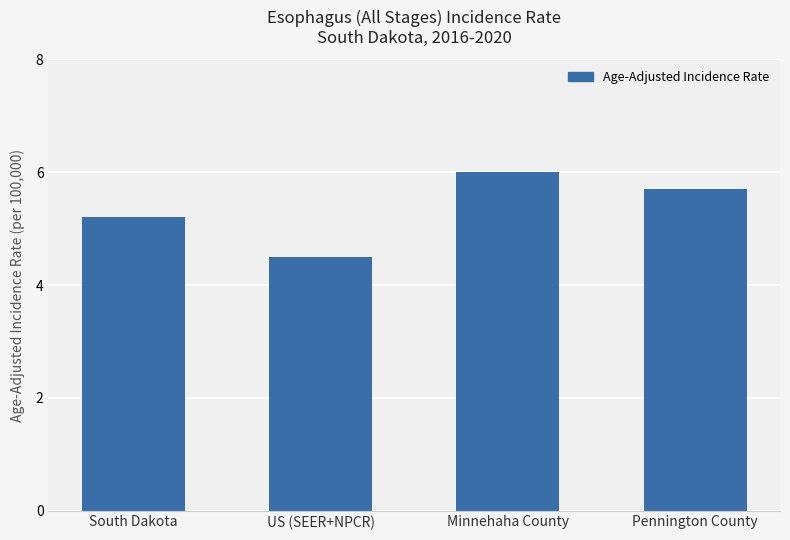

What is the sum of all values?

21.4